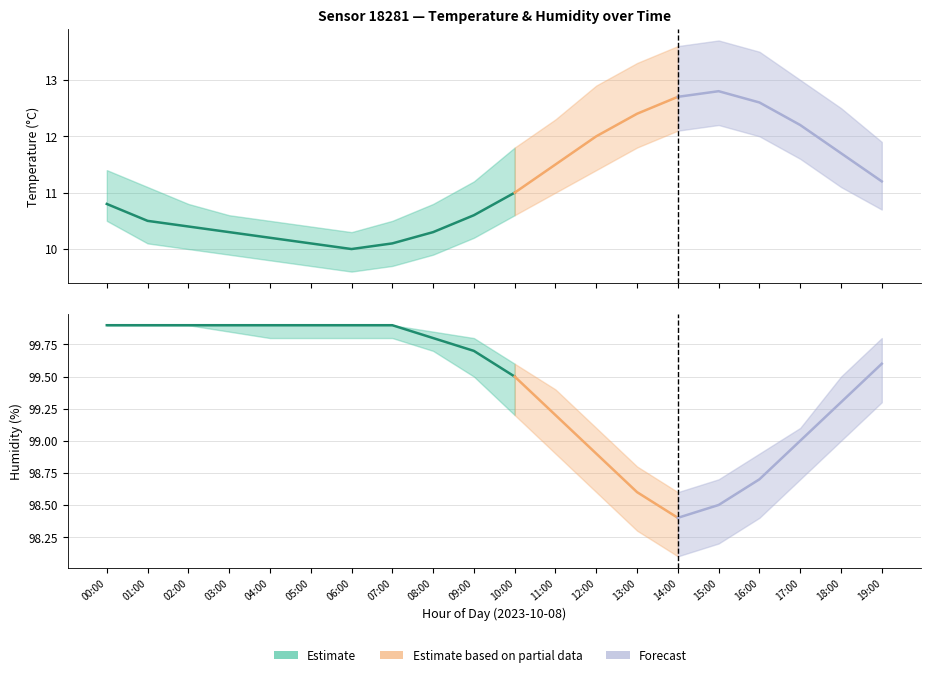

Does the chart have visible grid lines?

Yes